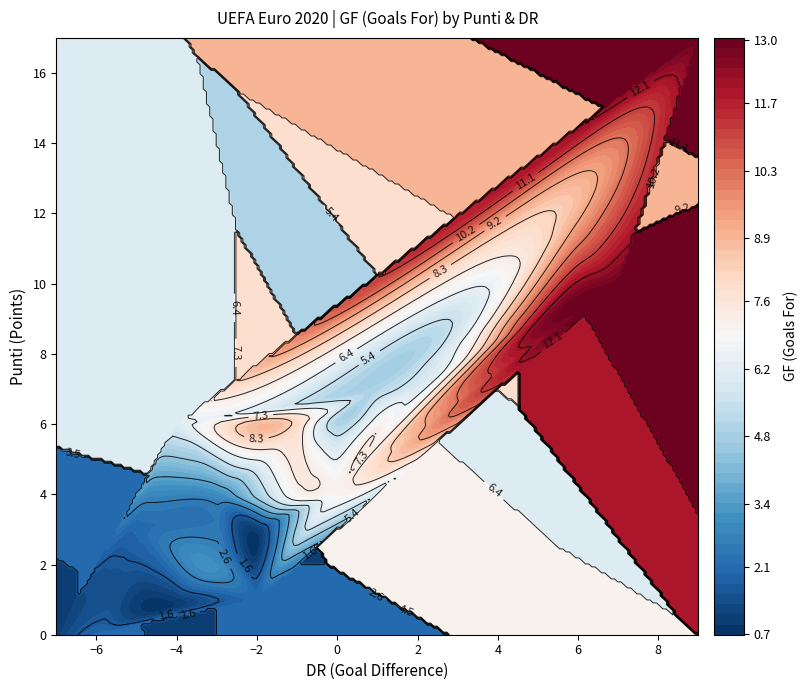

What is the difference between the maximum and minimum values in the Danimarca series?

7